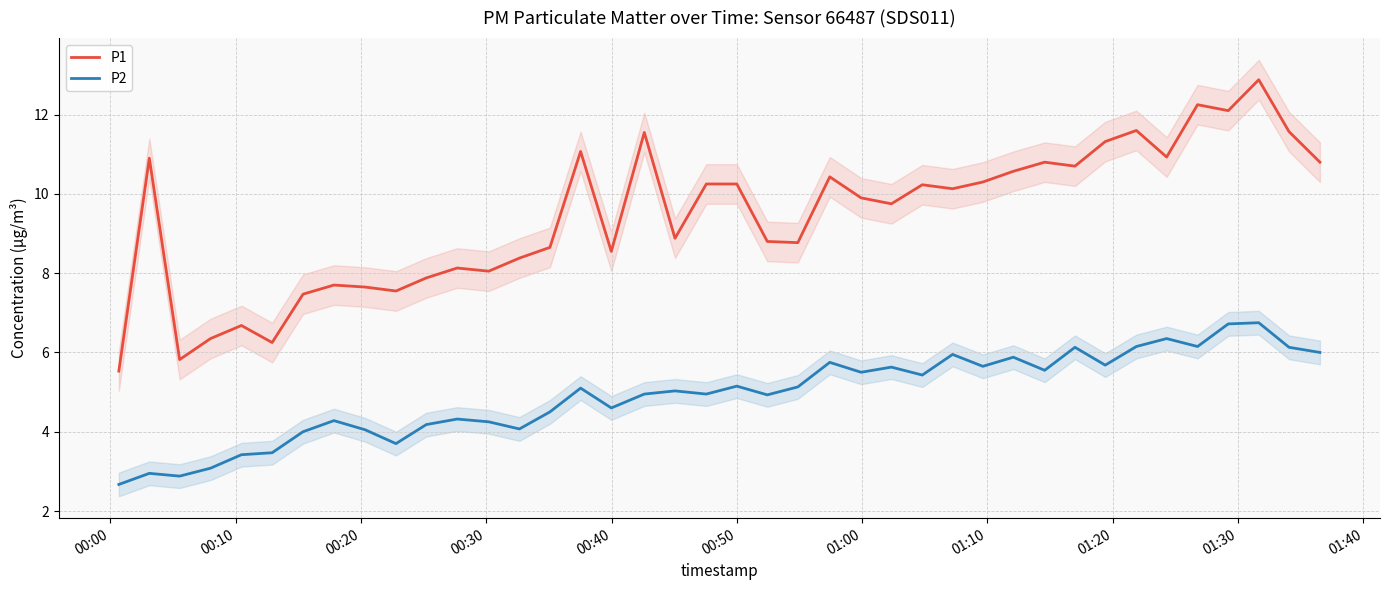

True or false: P2 and P1 cross at least once.

False